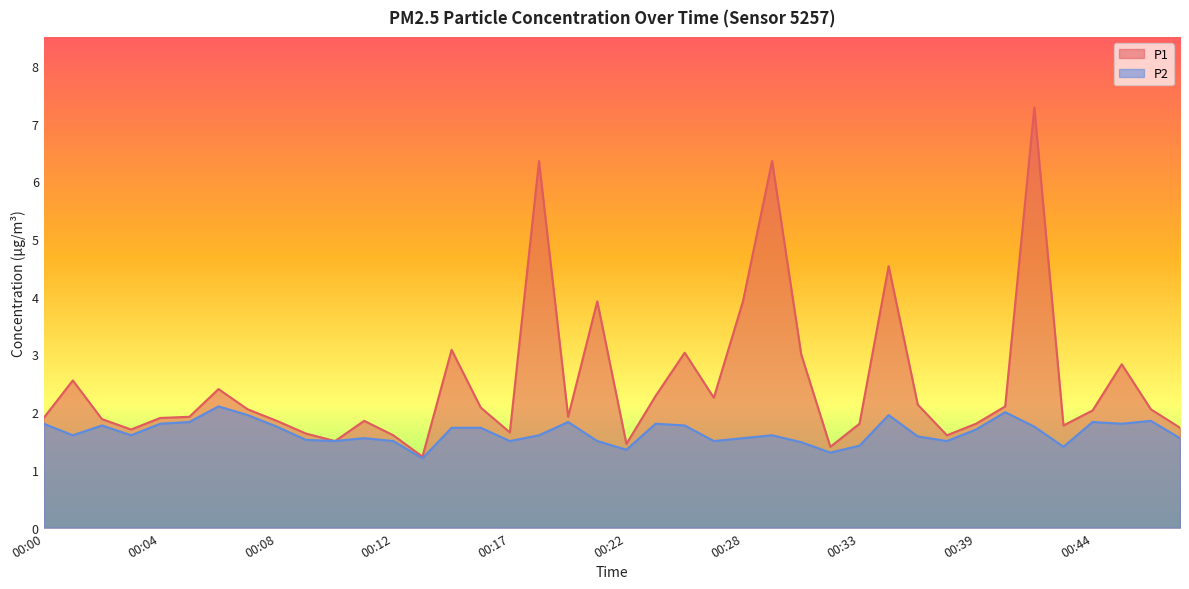

List the series in order of their overall mean, highest first.

P1, P2